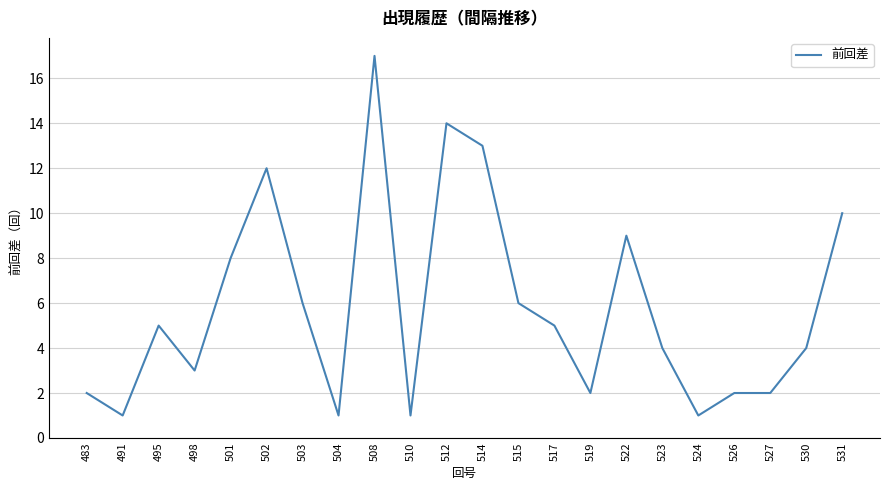

Reading left to right, list all the values displayed in this chart.

483=2	491=1	495=5	498=3	501=8	502=12	503=6	504=1	508=17	510=1	512=14	514=13	515=6	517=5	519=2	522=9	523=4	524=1	526=2	527=2	530=4	531=10